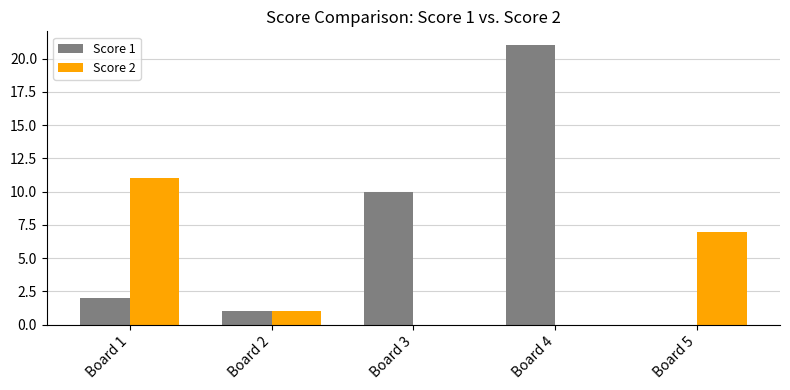

What is the greatest value displayed?

21